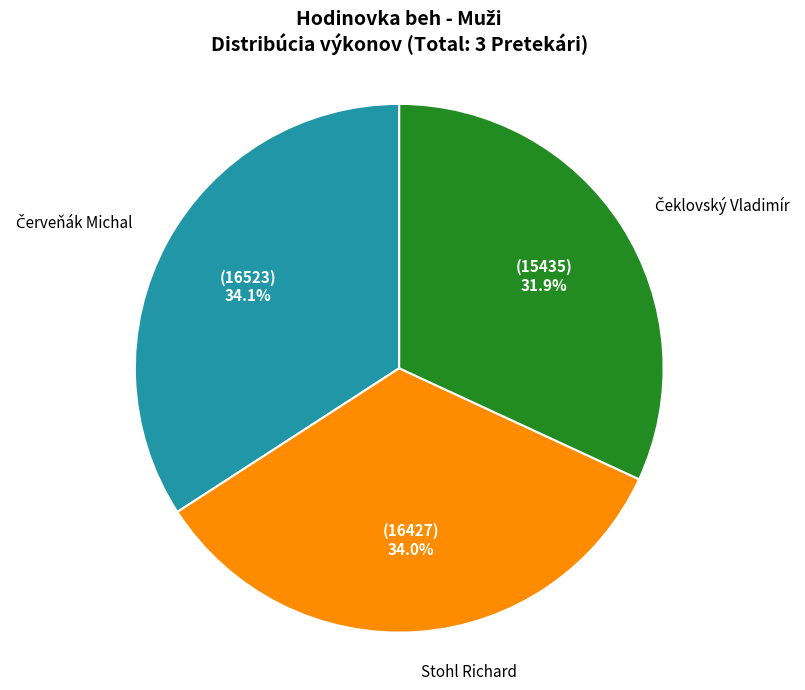

Does any single category account for the majority?

No